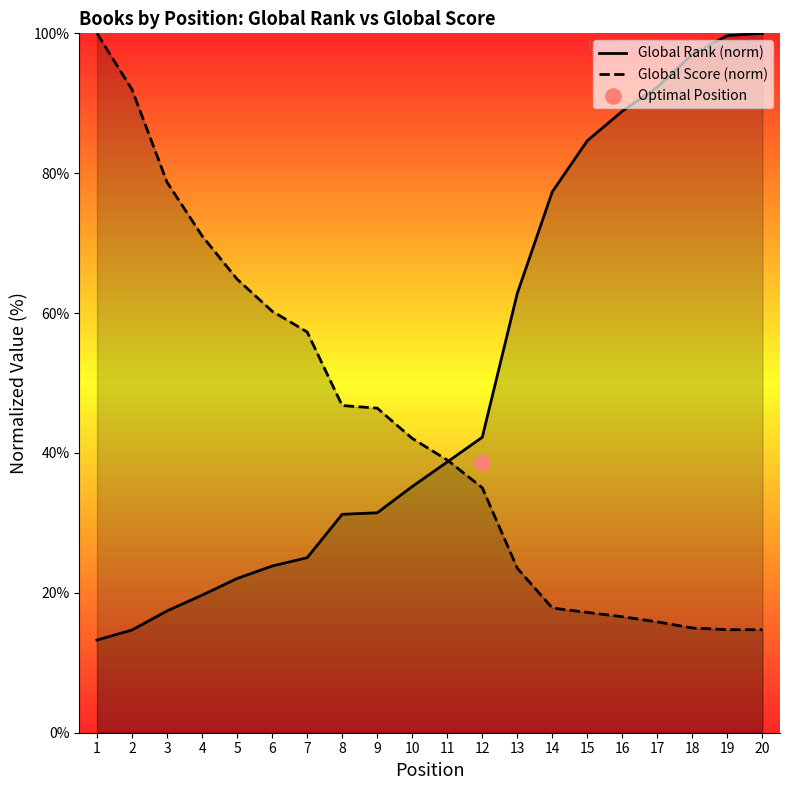

Which series has the largest total across all categories?

Global Rank (norm)